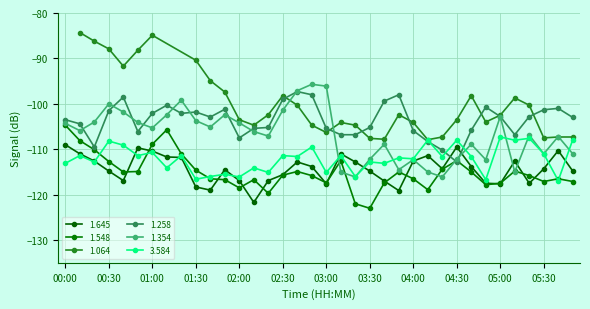

True or false: 1.258 and 1.548 cross at least once.

True